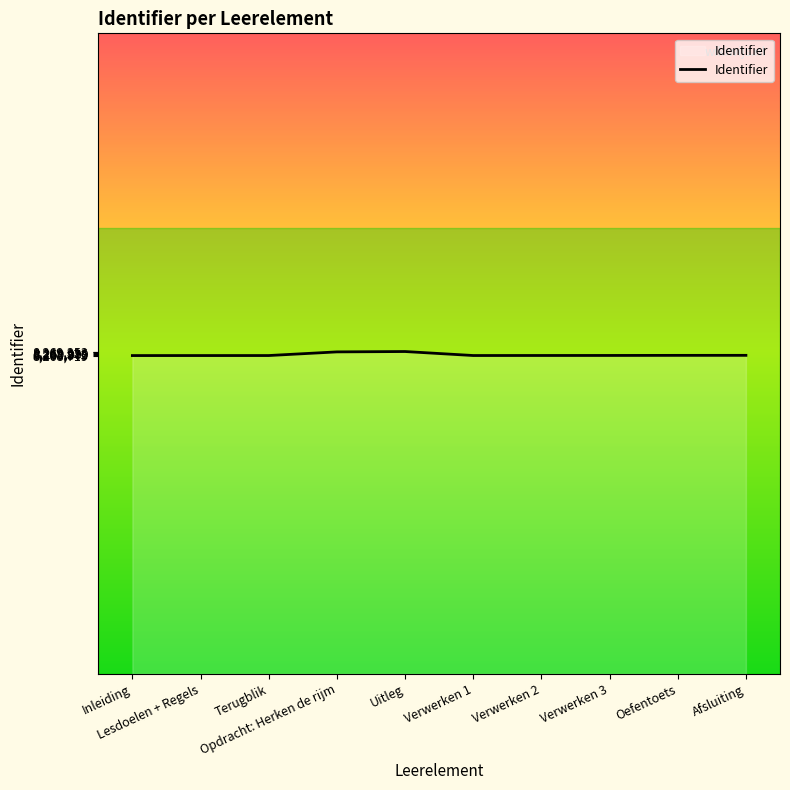

Is it true that the value at Opdracht: Herken de rijm is 14025697?

False